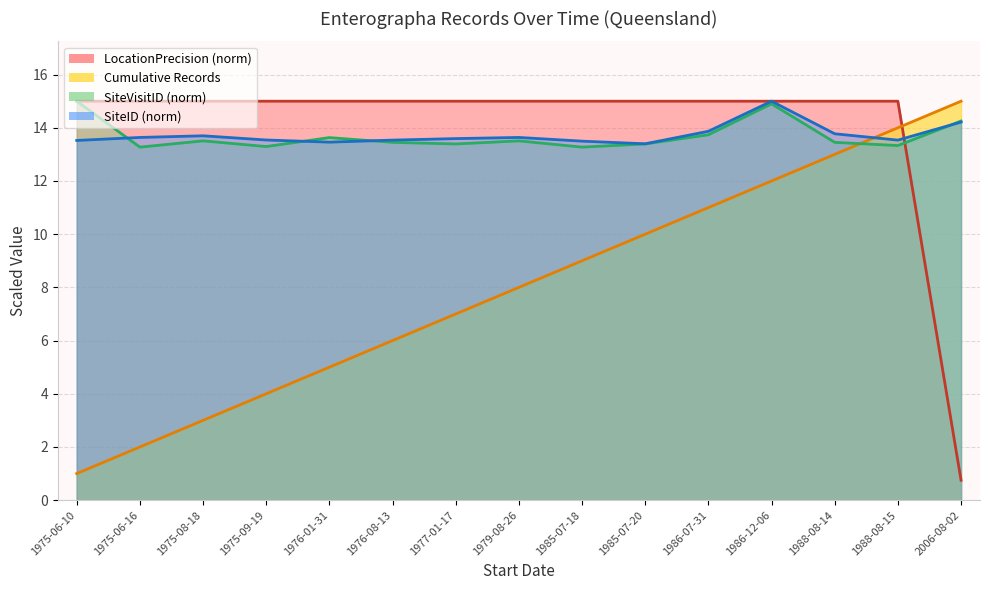

What position from the left is 1985-07-20?

10